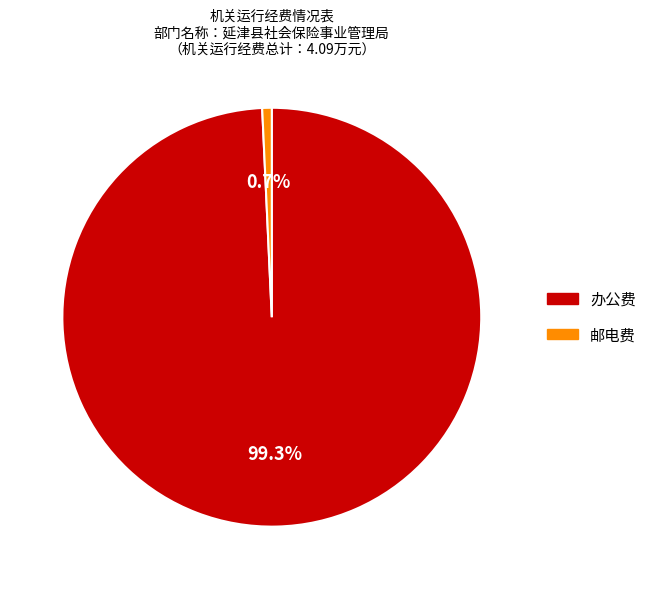

The 邮电费 slice represents 1% of the pie. True or false?

True